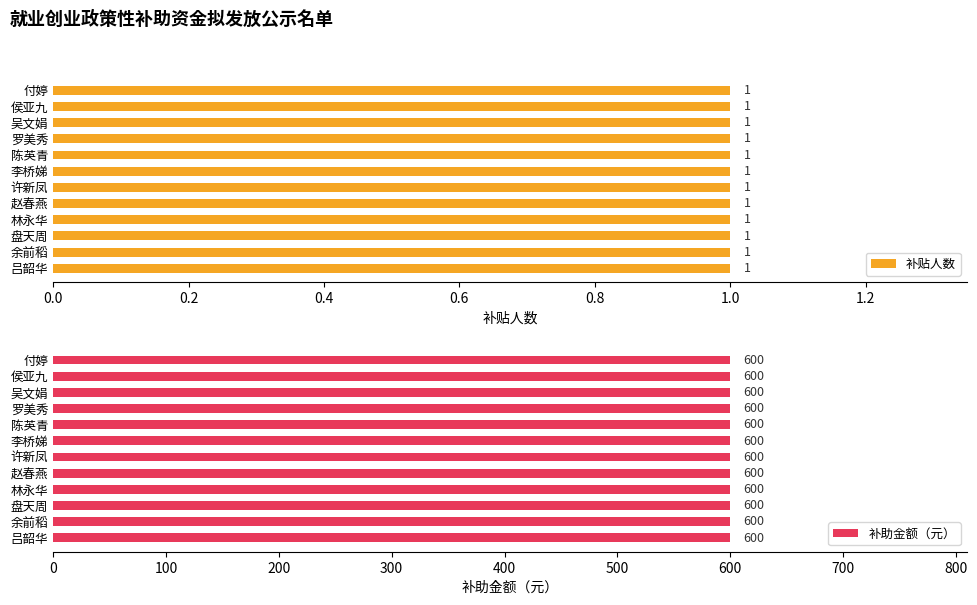

At how many categories does at least one series exceed 545?

12